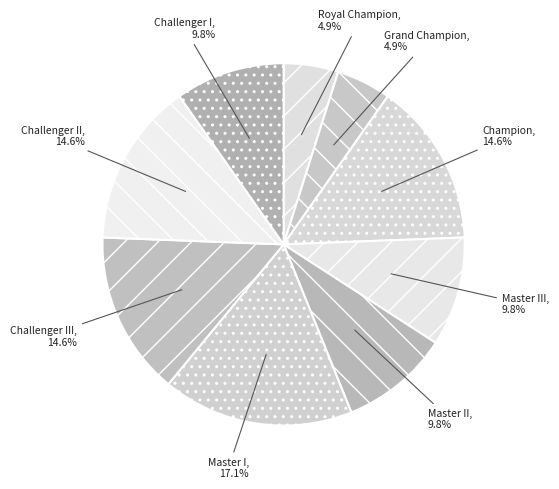

How many segments does this pie chart have?

9